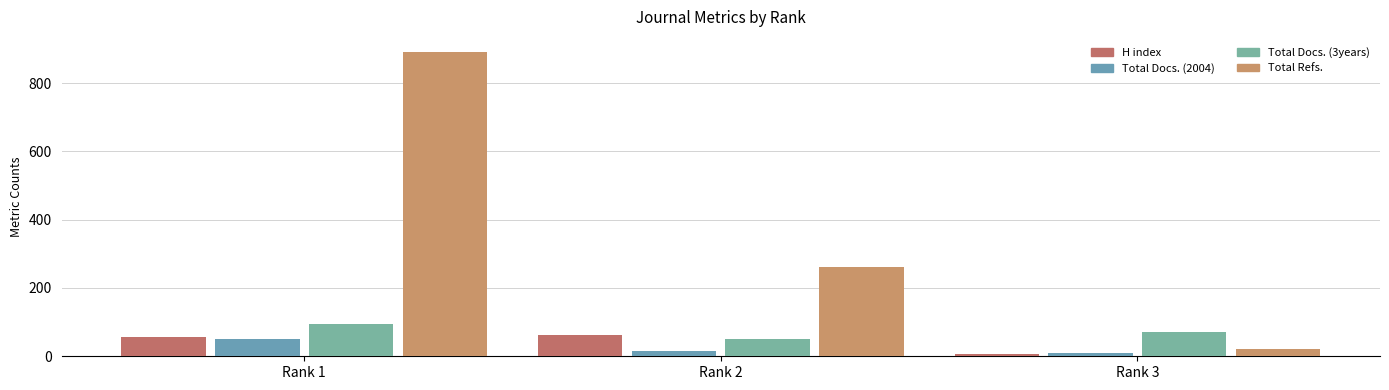

How many bars are there in each group?

4